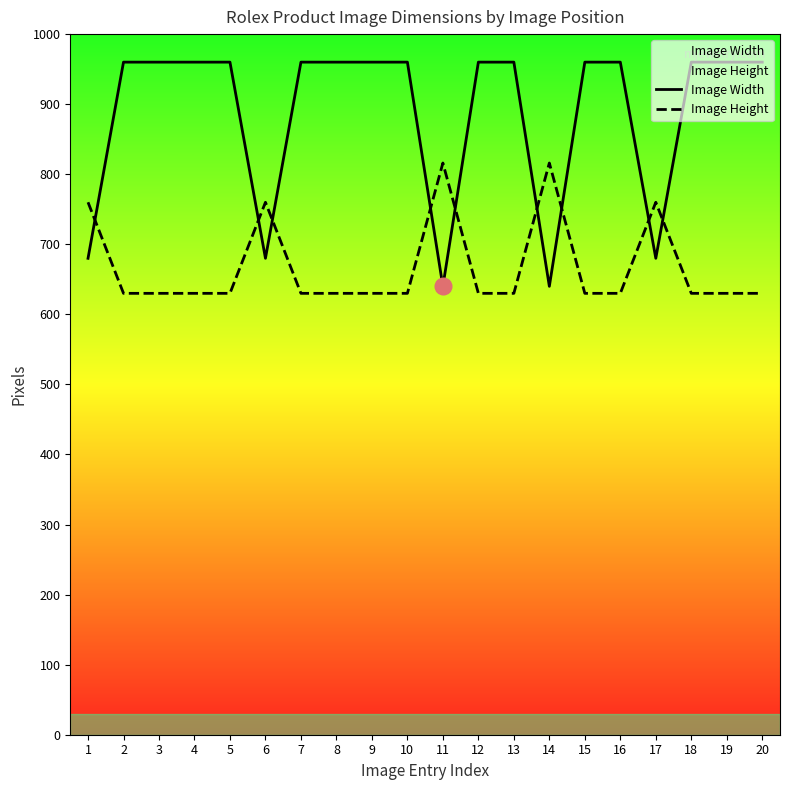

Read the Image Width value at 8.

960